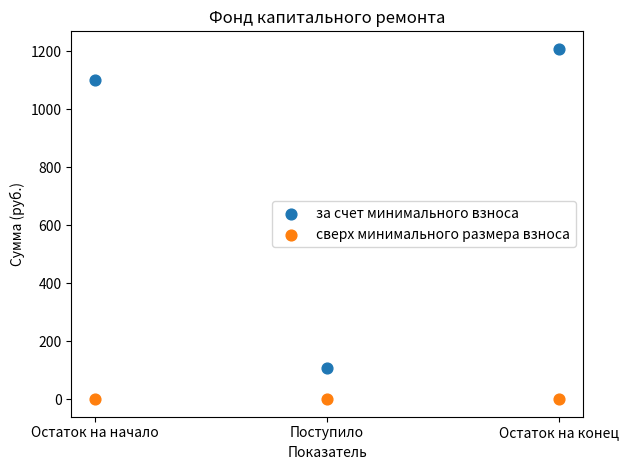

In the за счет минимального взноса series, what Y value is closest to 657?

1101.7